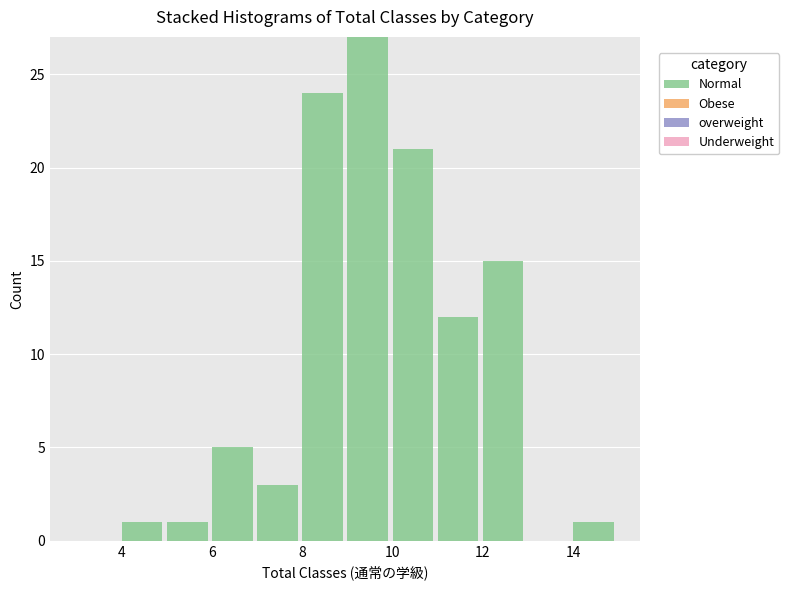

How tall is the bar that spans 7 to 8 on the x-axis? The values are not printed on the chart, so give them approximately, as read against the axis.

3